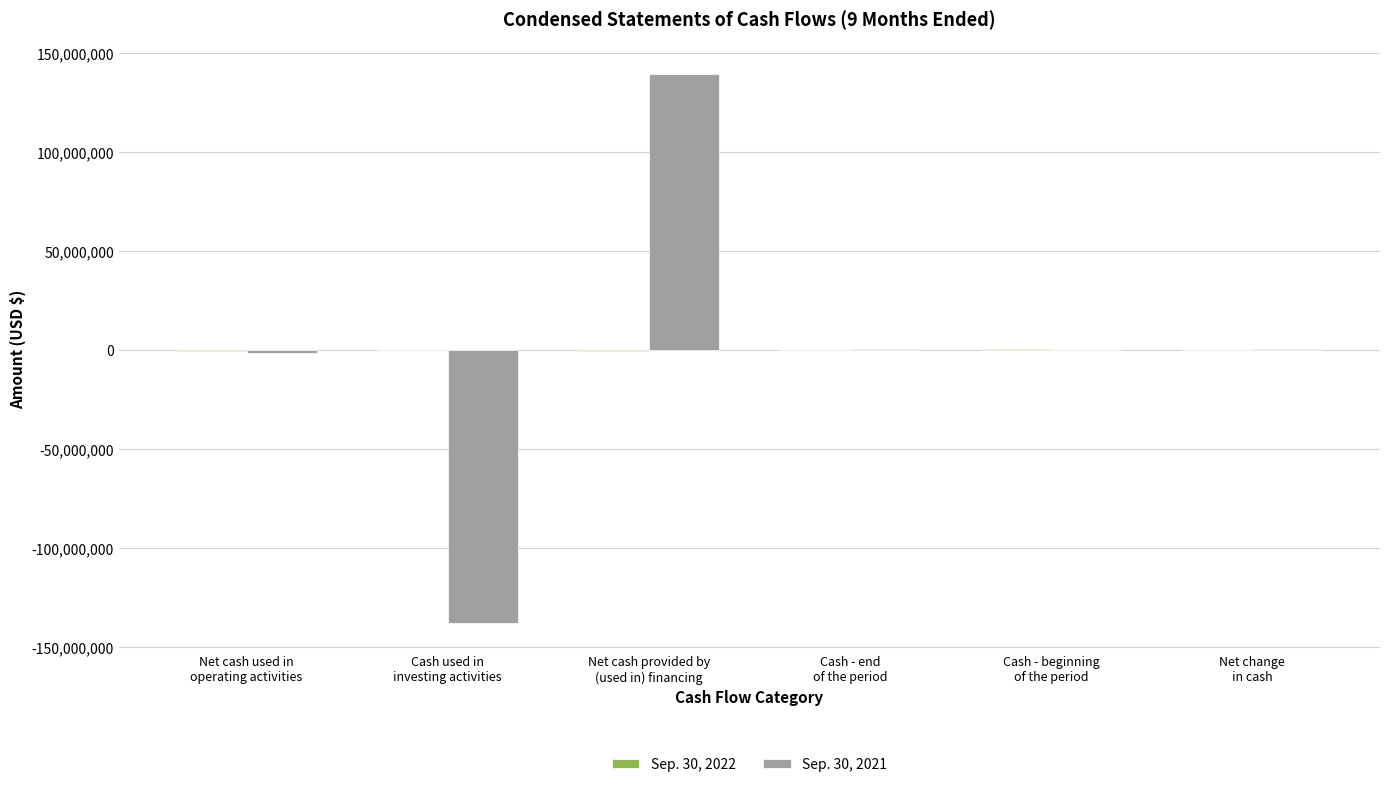

What is the greatest value displayed?

139779855